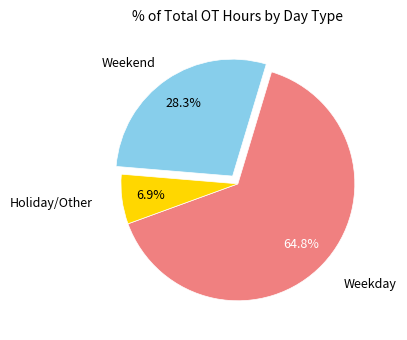

Is there any slice that represents more than half of the pie?

Yes